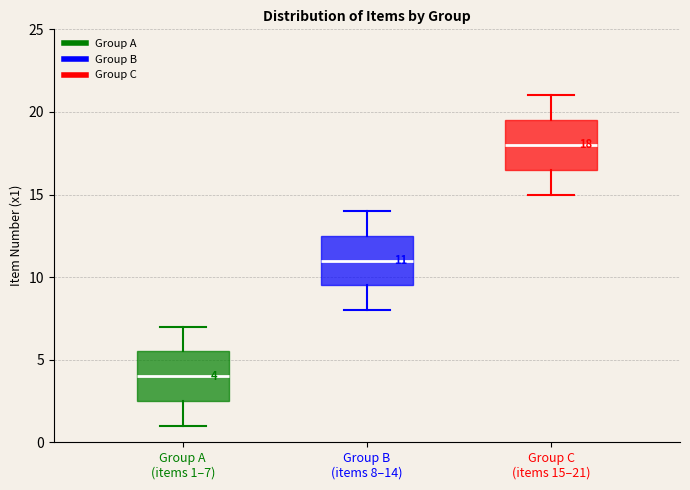

Which box has the highest median line?

Group C (items 15–21)